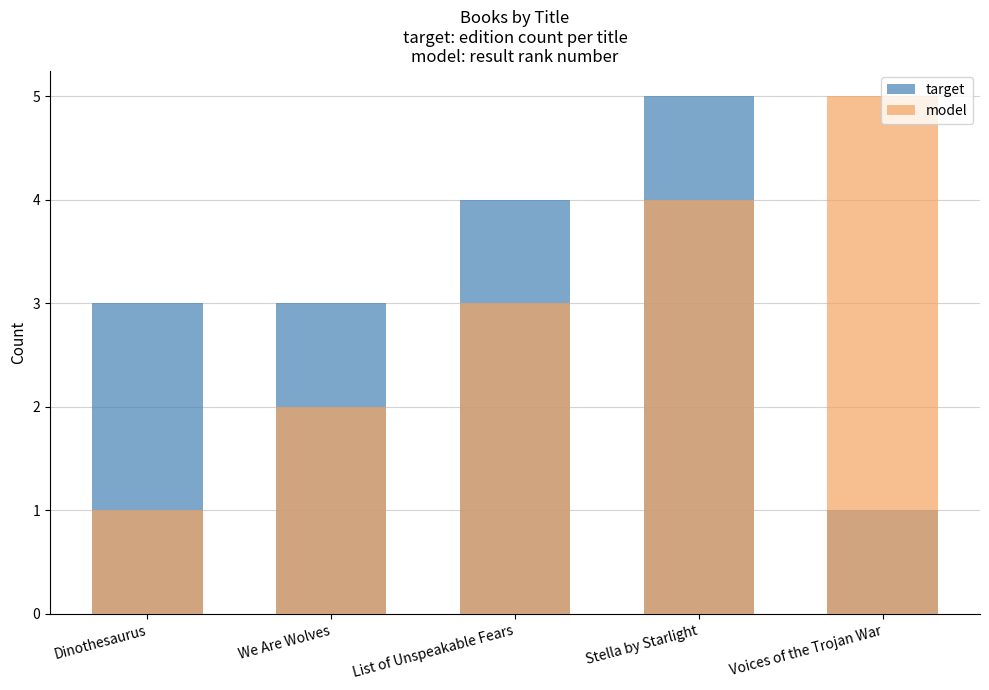

What is the average value of the target series?

3